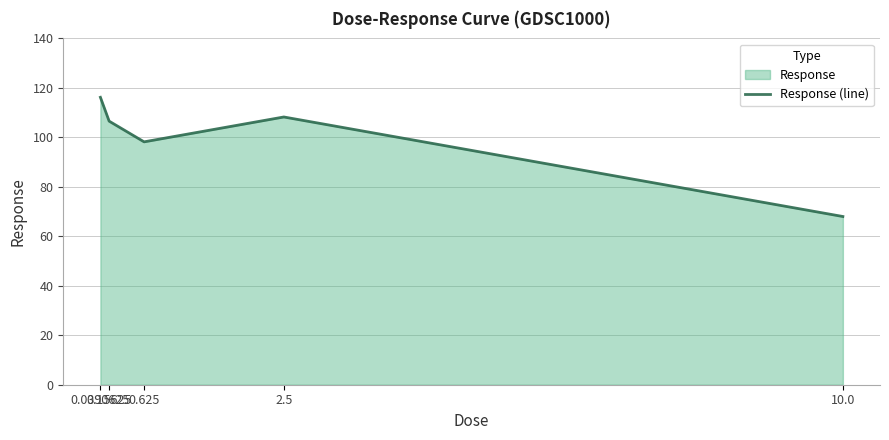

Which has a higher value, 0.15625 or 0.625?

0.15625